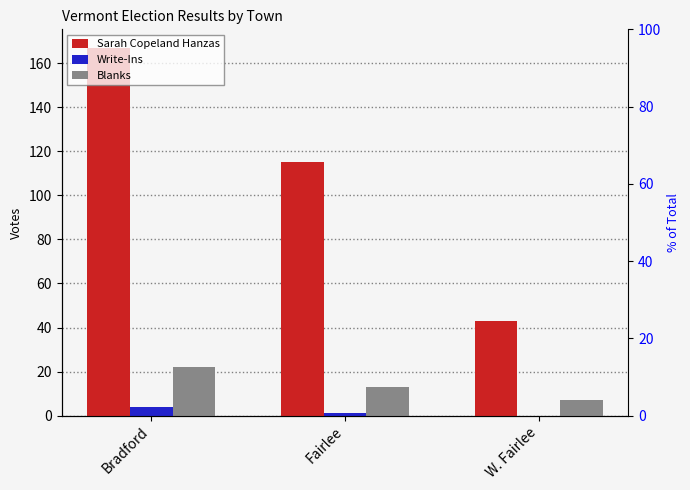

At how many categories does at least one series exceed 37?

3